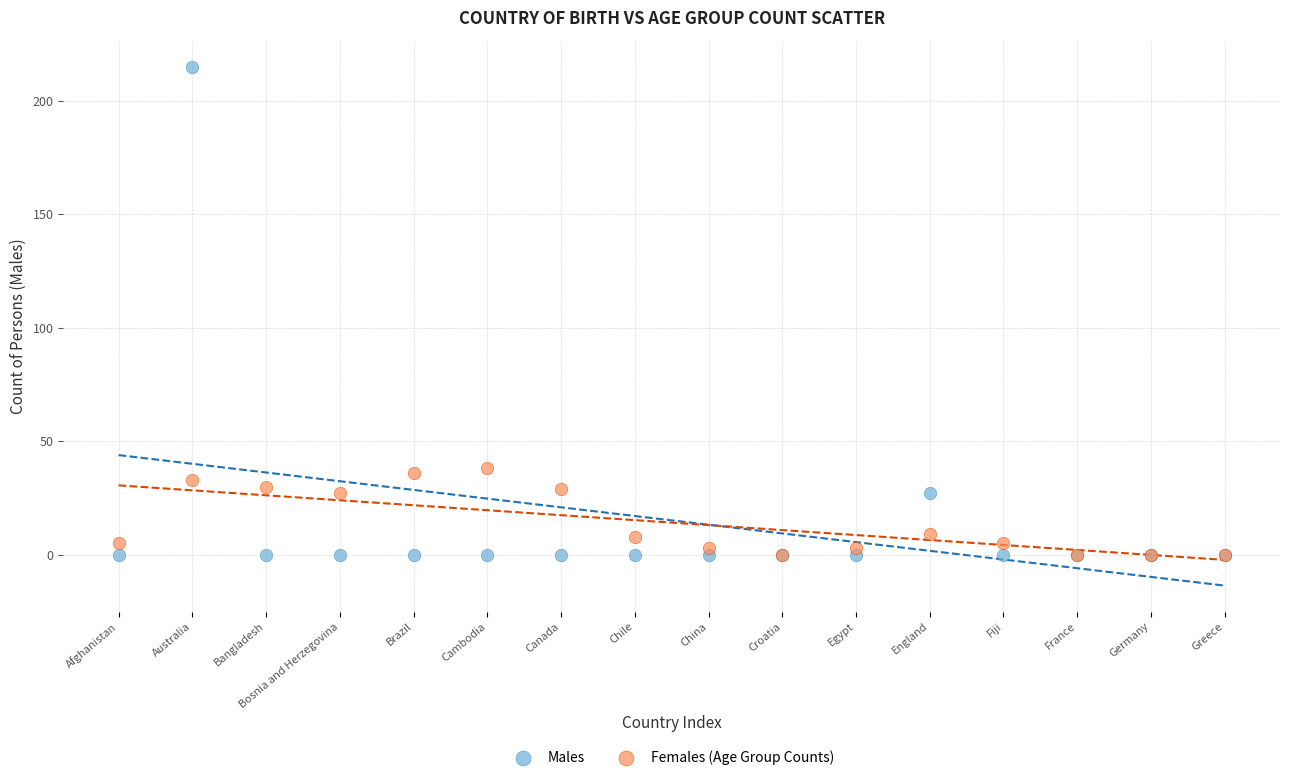

What are all the series names shown in the legend?

Males, Females (Age Group Counts)